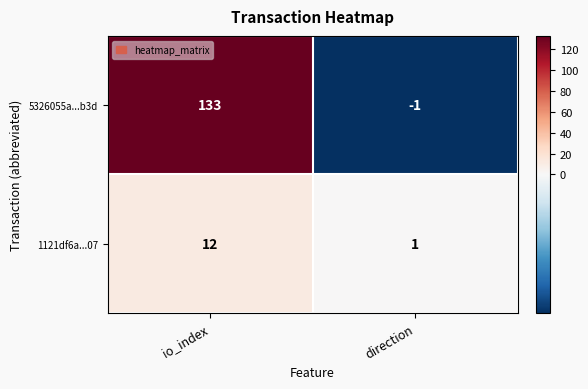

List the series in order of their peak value, highest first.

5326055a...b3d, 1121df6a...07